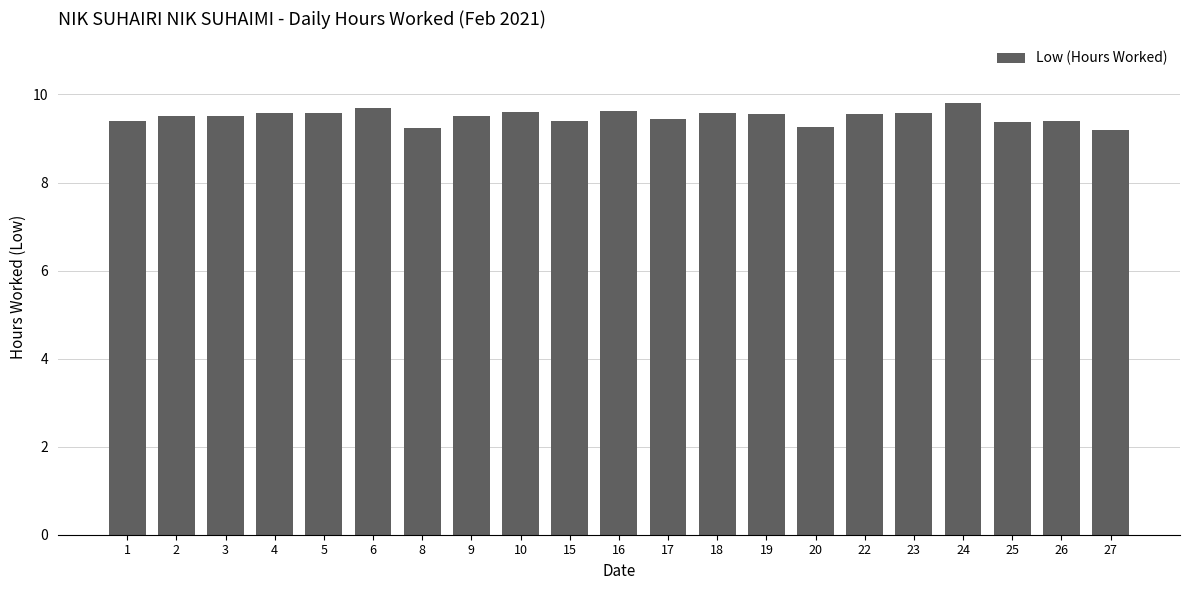

True or false: the data shows 14.7 at 18.

False